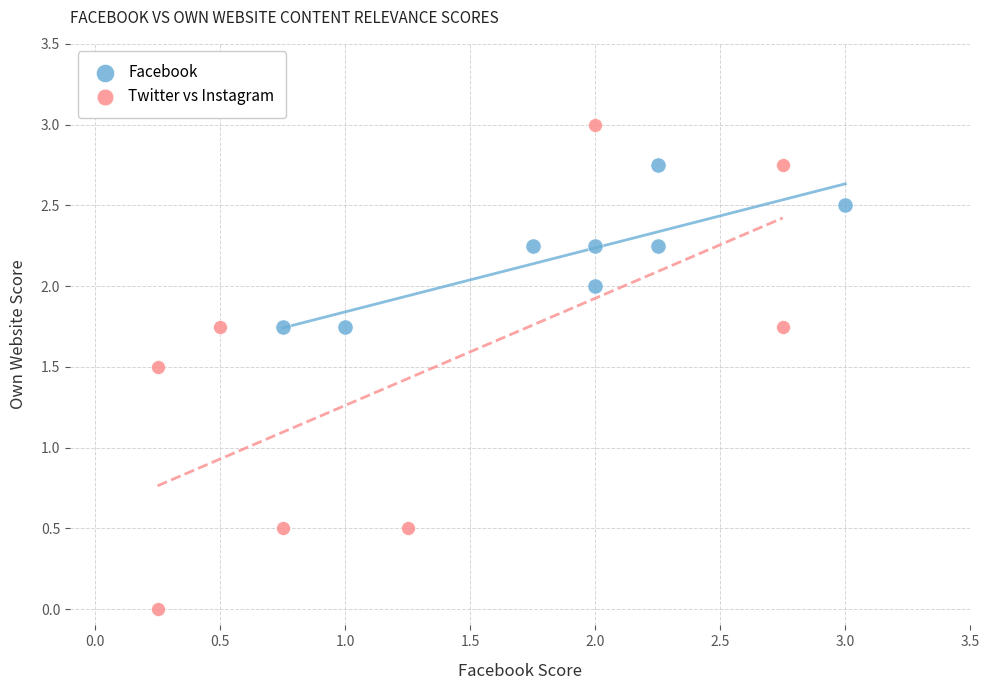

Which series contains the lowest Y value?

Twitter vs Instagram